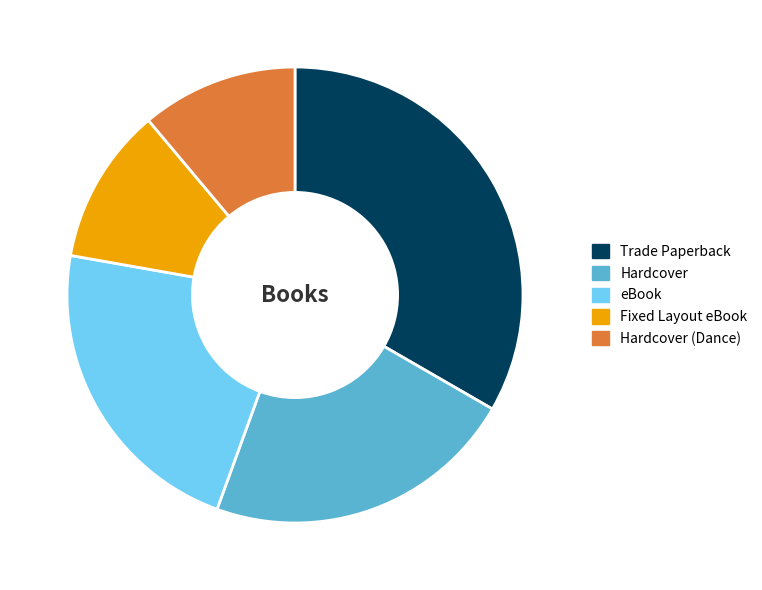

True or false: Trade Paperback accounts for 33% of the total.

True